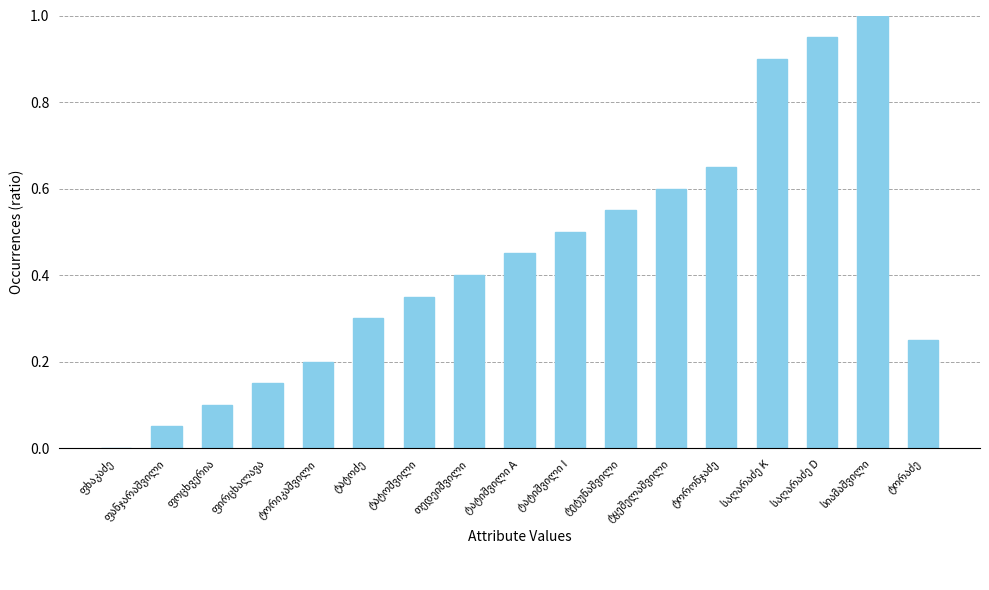

What is the sum of all values?

7.4